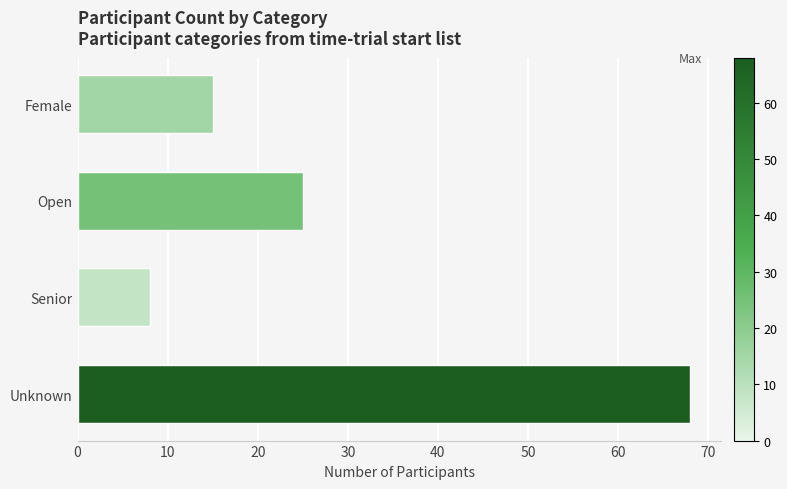

What is the difference between the second highest and second lowest values?

10